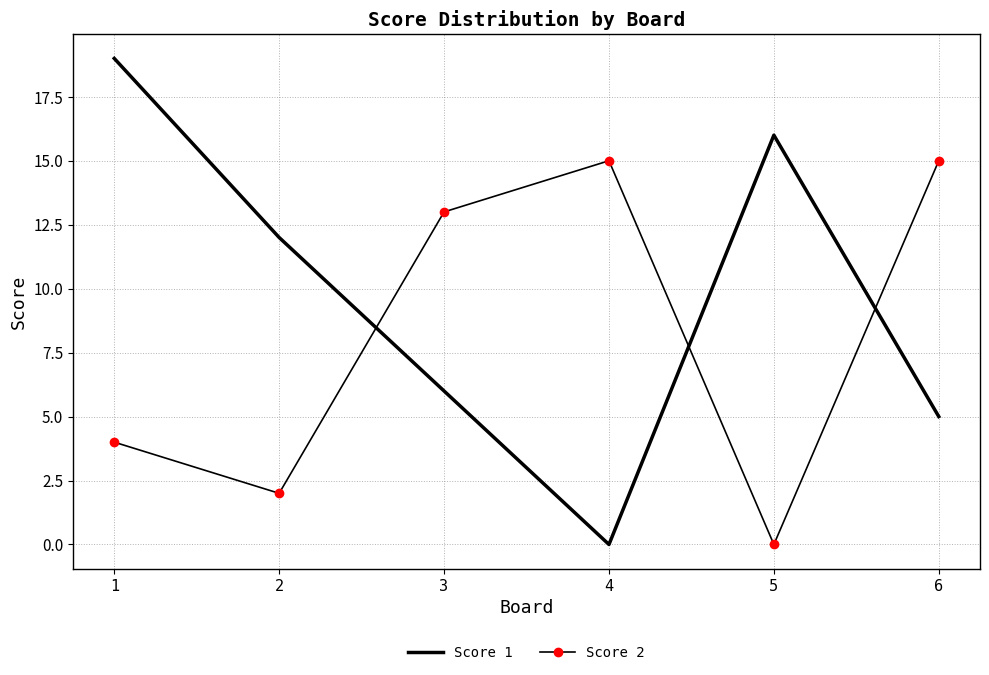

What value does the Score 1 series have at 3?

6